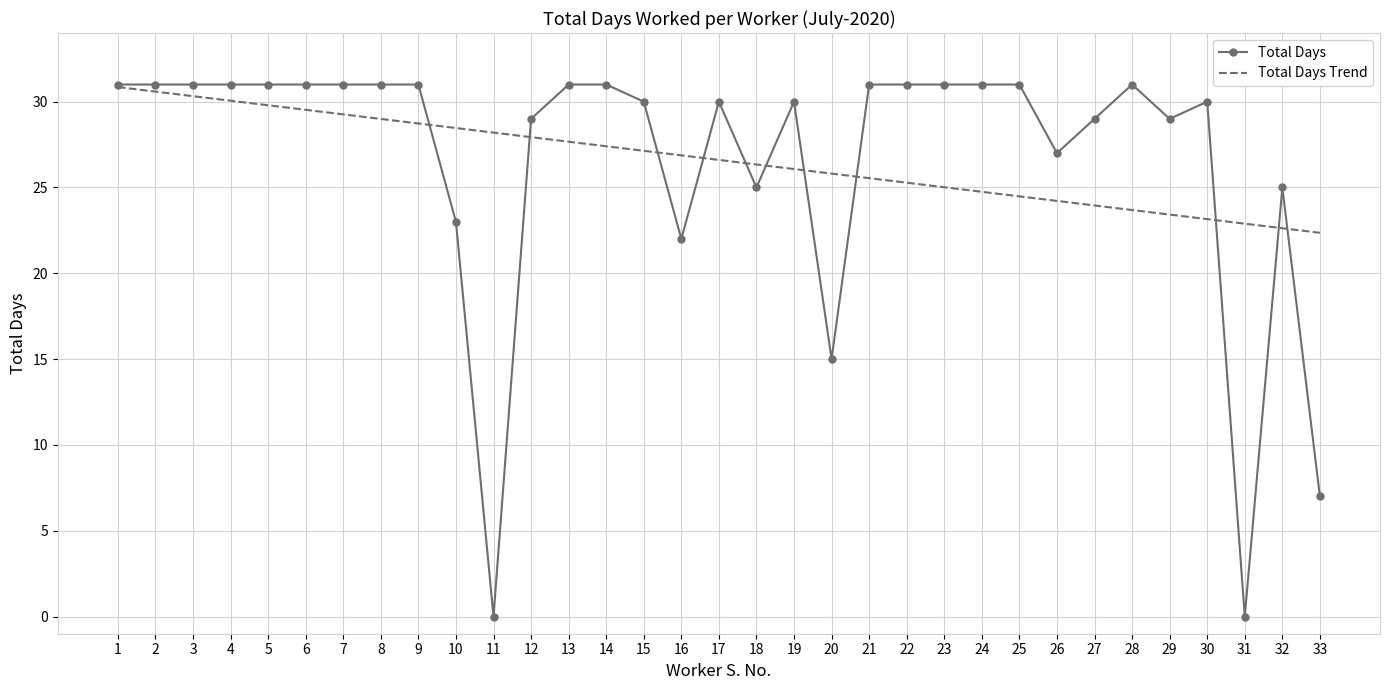

Read the Total Days value at 6.

31.0